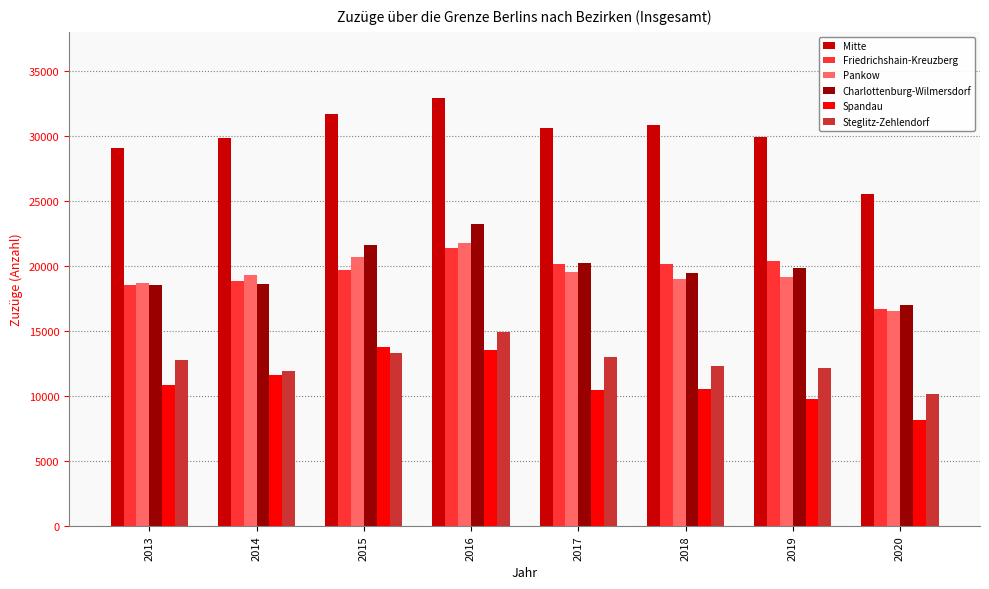

What is the minimum value shown in the chart?

8187